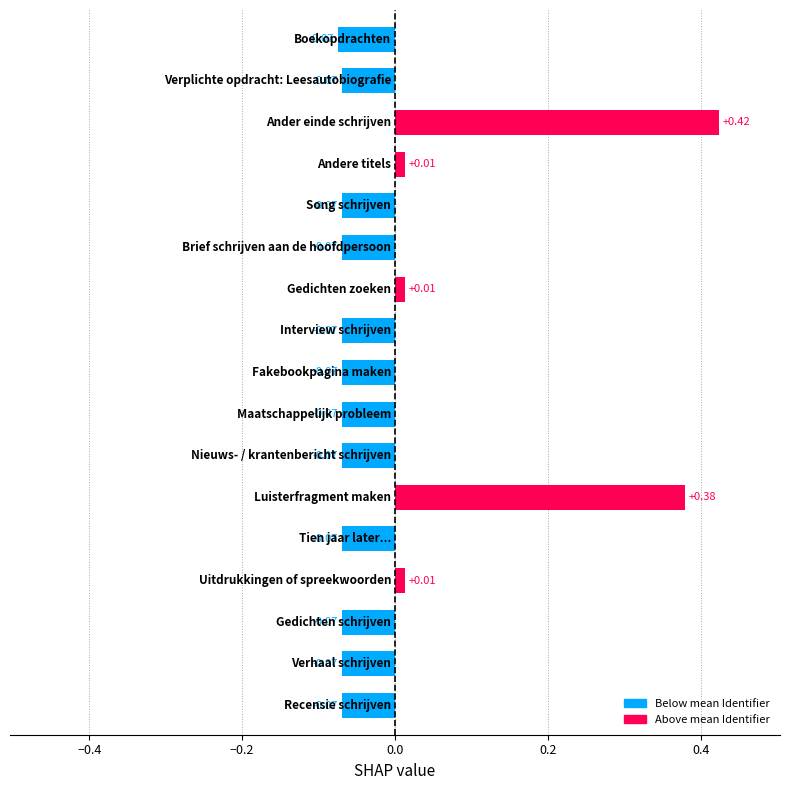

What is the difference between the maximum and second lowest values?

0.5